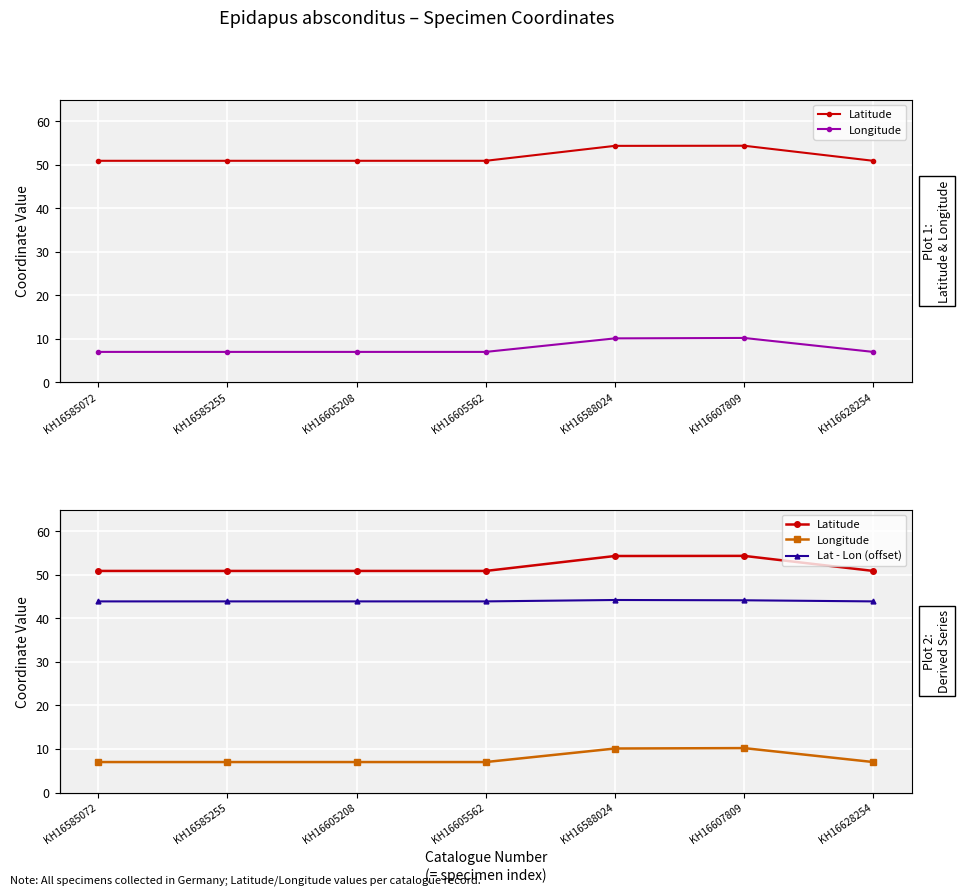

What is the label of the 4th point from the left?

KH16605562